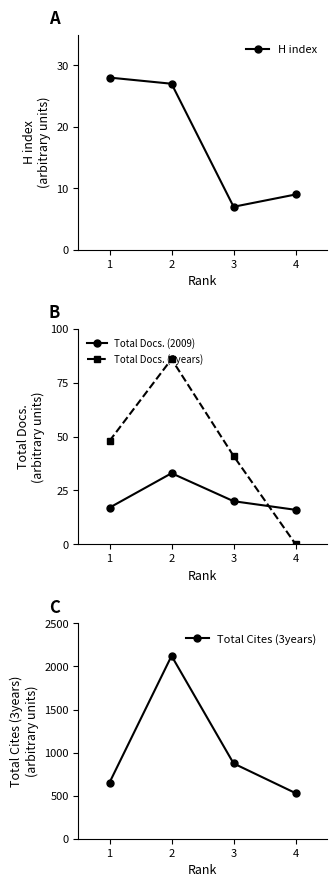

The Total Docs. (3years) series shows 86 at 2. True or false?

True